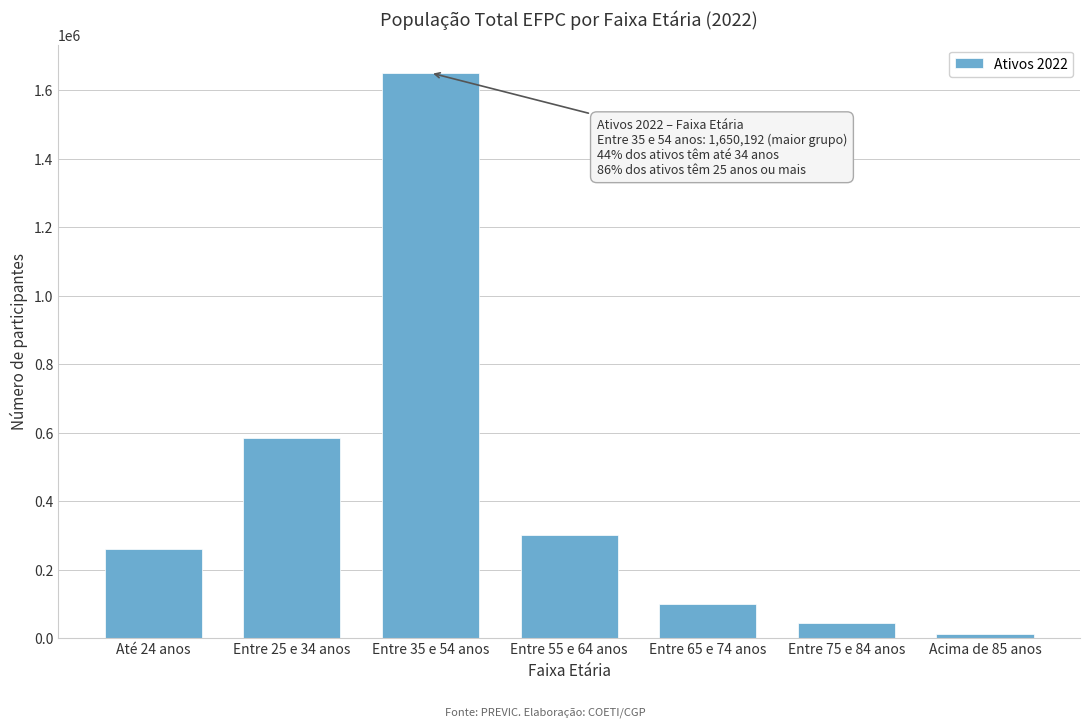

Reading left to right, list all the values displayed in this chart.

Até 24 anos=258731	Entre 25 e 34 anos=584086	Entre 35 e 54 anos=1650192	Entre 55 e 64 anos=301622	Entre 65 e 74 anos=99682	Entre 75 e 84 anos=45357	Acima de 85 anos=10812